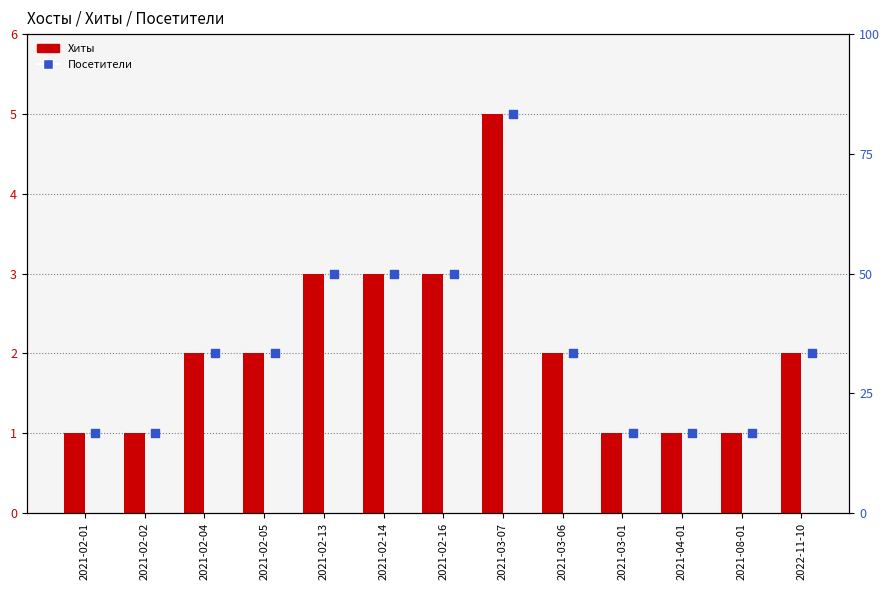

Which series contains the lowest Y value?

Хиты